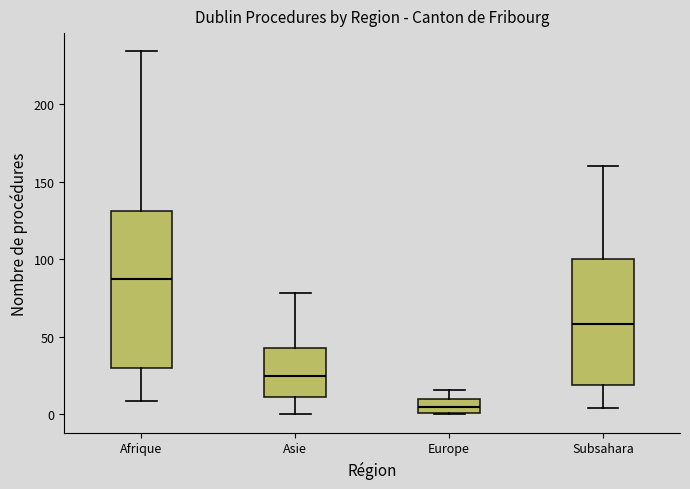

Which box has the highest median line?

Afrique